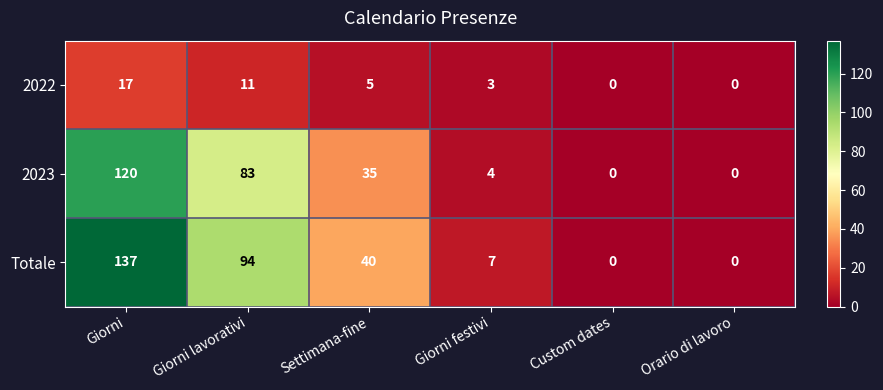

Reading left to right, extract all data points from this chart.

2022: Giorni=17	Giorni lavorativi=11	Settimana-fine=5	Giorni festivi=3	Custom dates=0	Orario di lavoro=0
2023: Giorni=120	Giorni lavorativi=83	Settimana-fine=35	Giorni festivi=4	Custom dates=0	Orario di lavoro=0
Totale: Giorni=137	Giorni lavorativi=94	Settimana-fine=40	Giorni festivi=7	Custom dates=0	Orario di lavoro=0